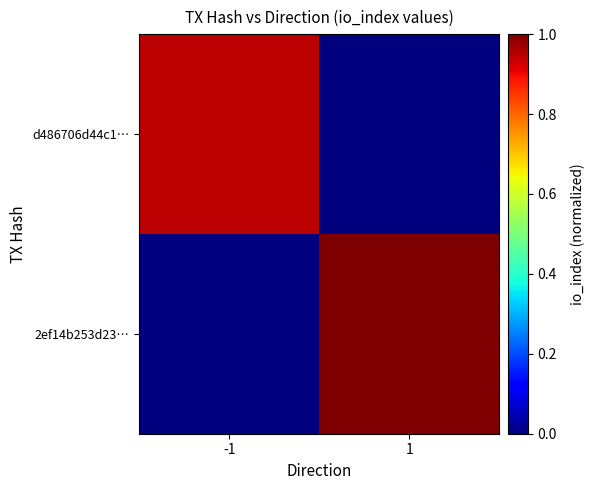

Which has a higher value, 1 or -1?

-1